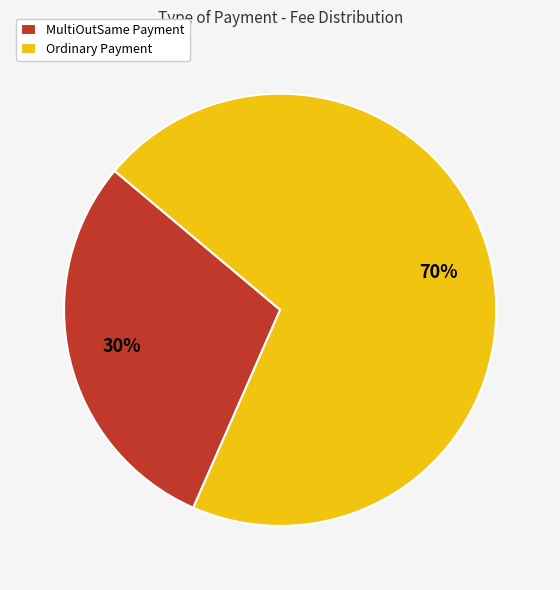

How many slices are in this pie chart?

2